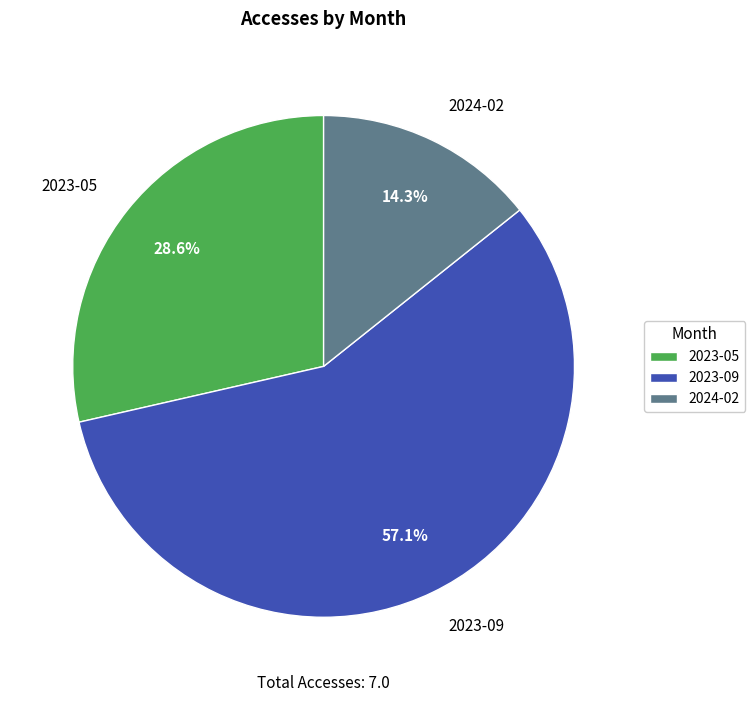

Approximately how many times larger is the value at 2023-09 compared to 2023-05?

2.0